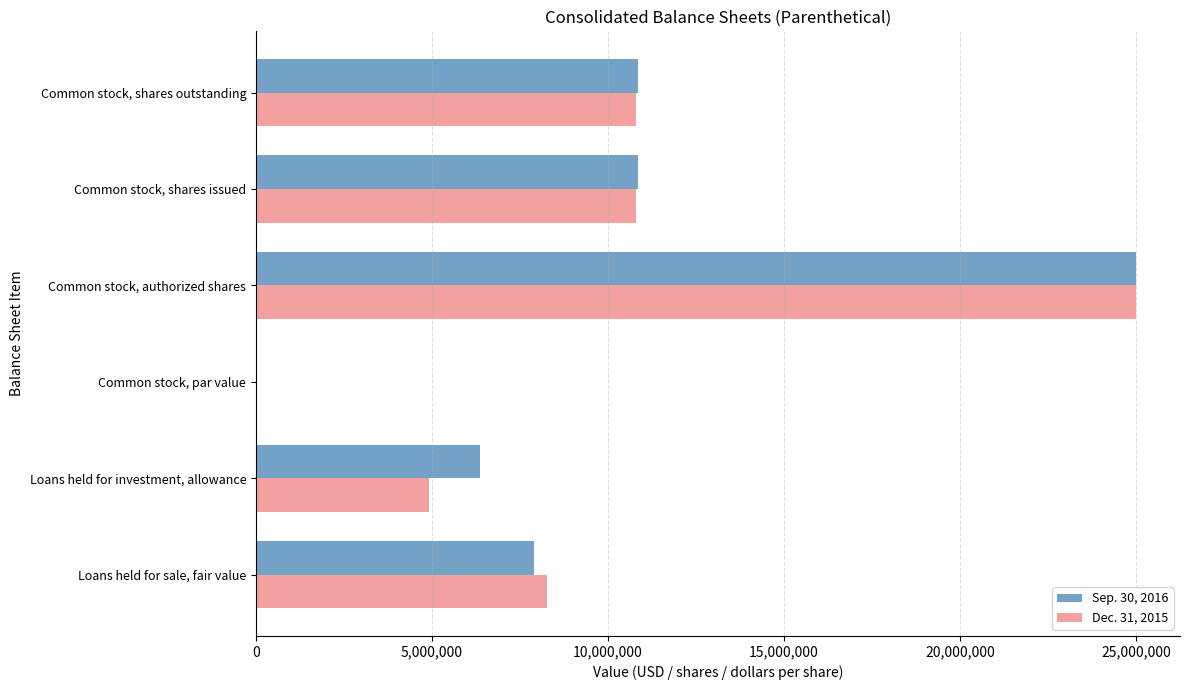

Which label corresponds to the largest value in the chart?

Common stock, authorized shares